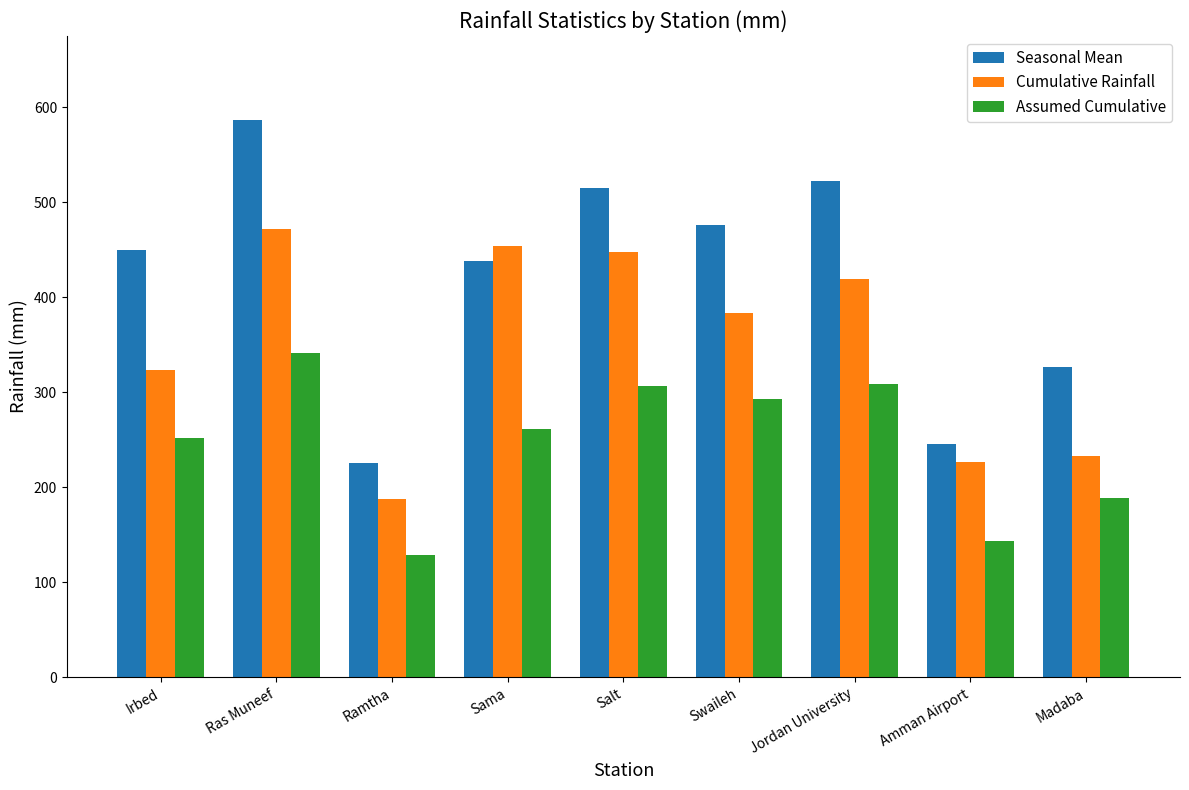

At which label is Cumulative Rainfall closest to 329?

Irbed